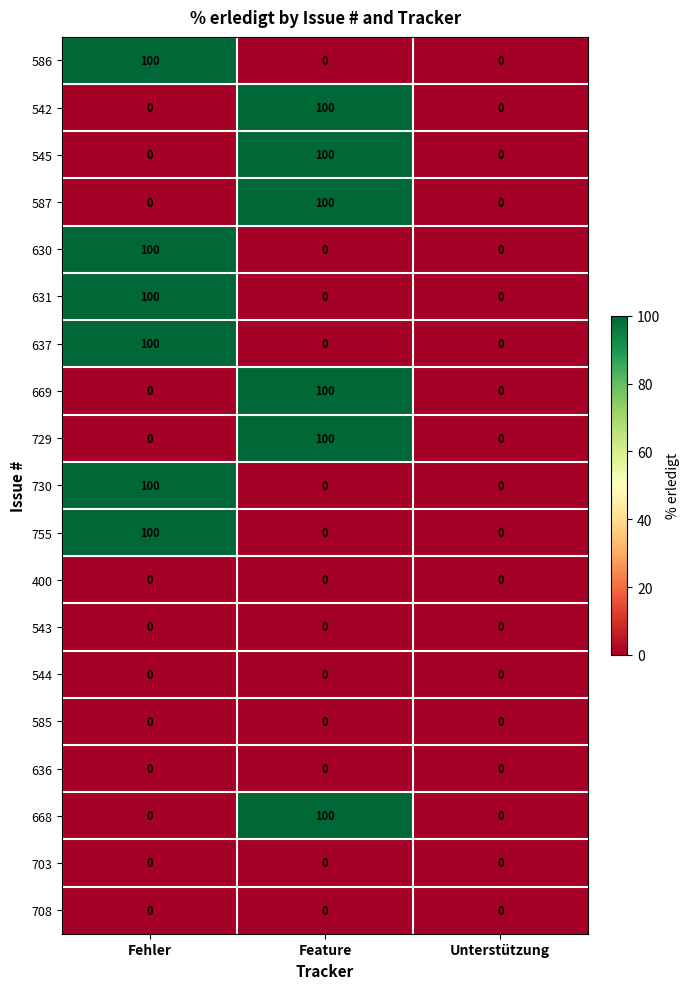

The value of 630 at Fehler is 134. True or false?

False